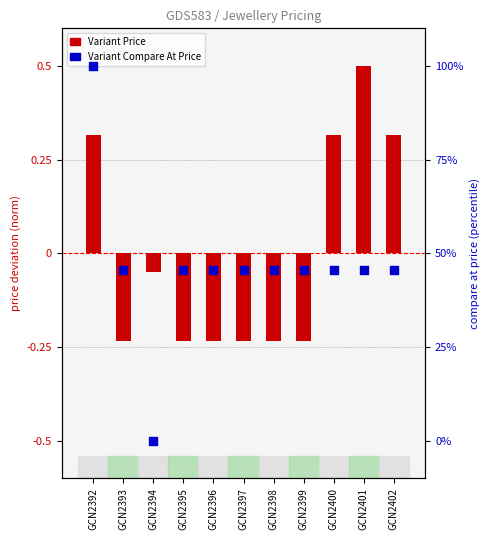

Which series has the widest spread of Y values?

Variant Compare At Price